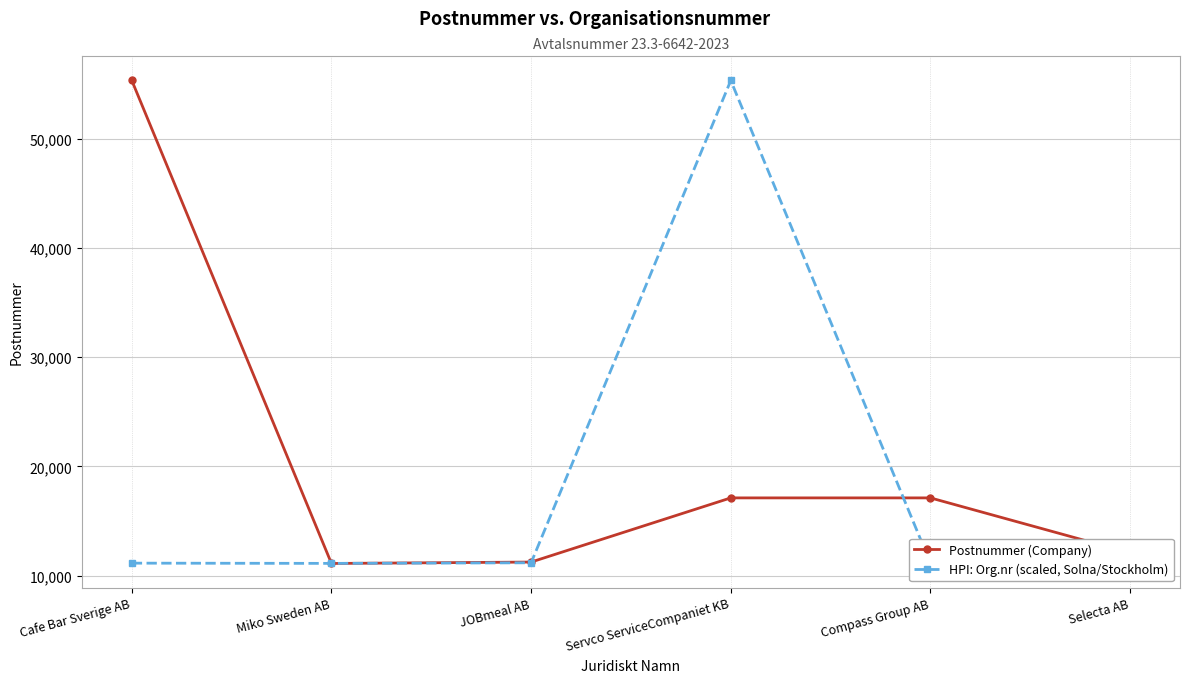

Rank the categories by Postnummer (Company) value from lowest to highest.

Miko Sweden AB, JOBmeal AB, Selecta AB, Servco ServiceCompaniet KB, Compass Group AB, Cafe Bar Sverige AB